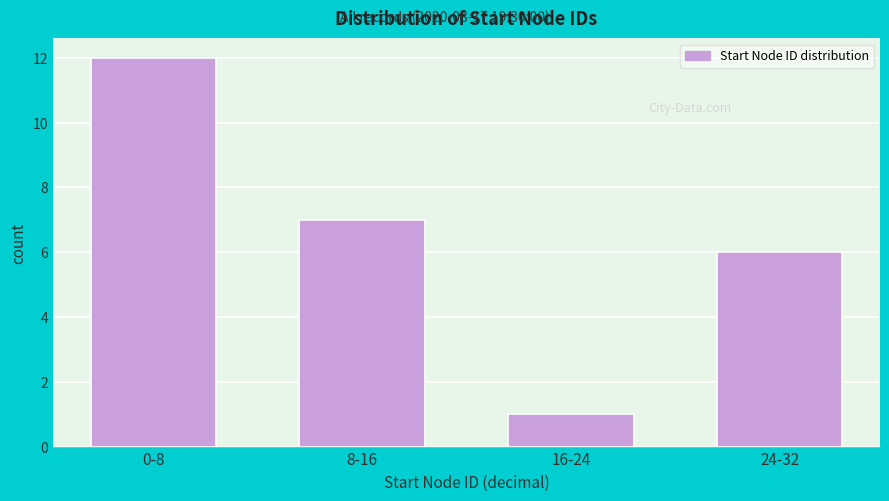

Reading left to right, transcribe all the data shown in this chart.

0-8=12	8-16=7	16-24=1	24-32=6